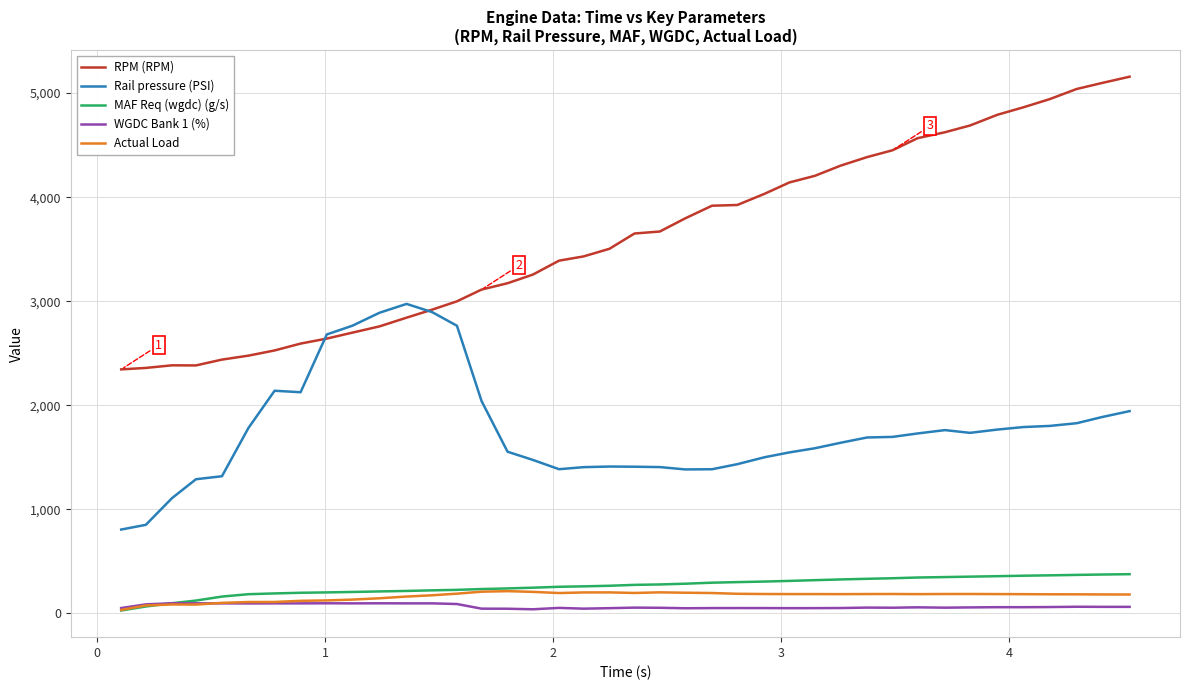

True or false: Rail pressure (PSI) and Actual Load intersect in this chart.

False